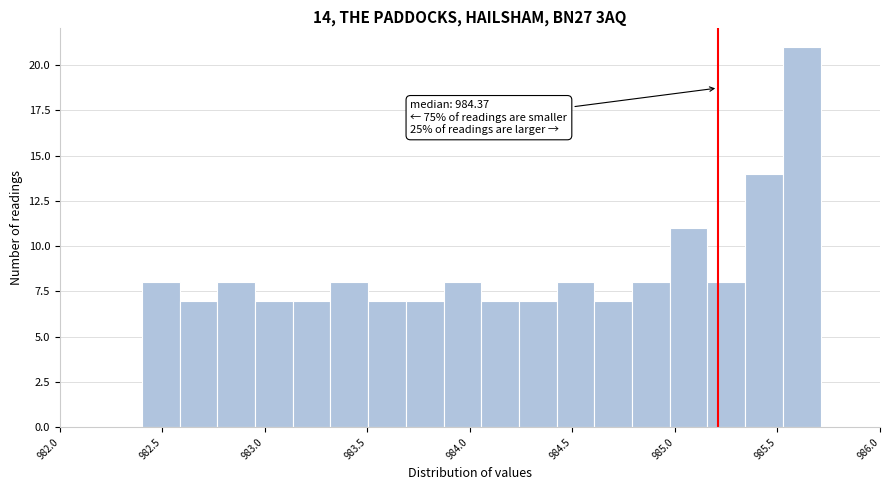

Around what value on the x-axis is the tallest bar? Give the approximate position of its centre, as read against the axis.

985.60